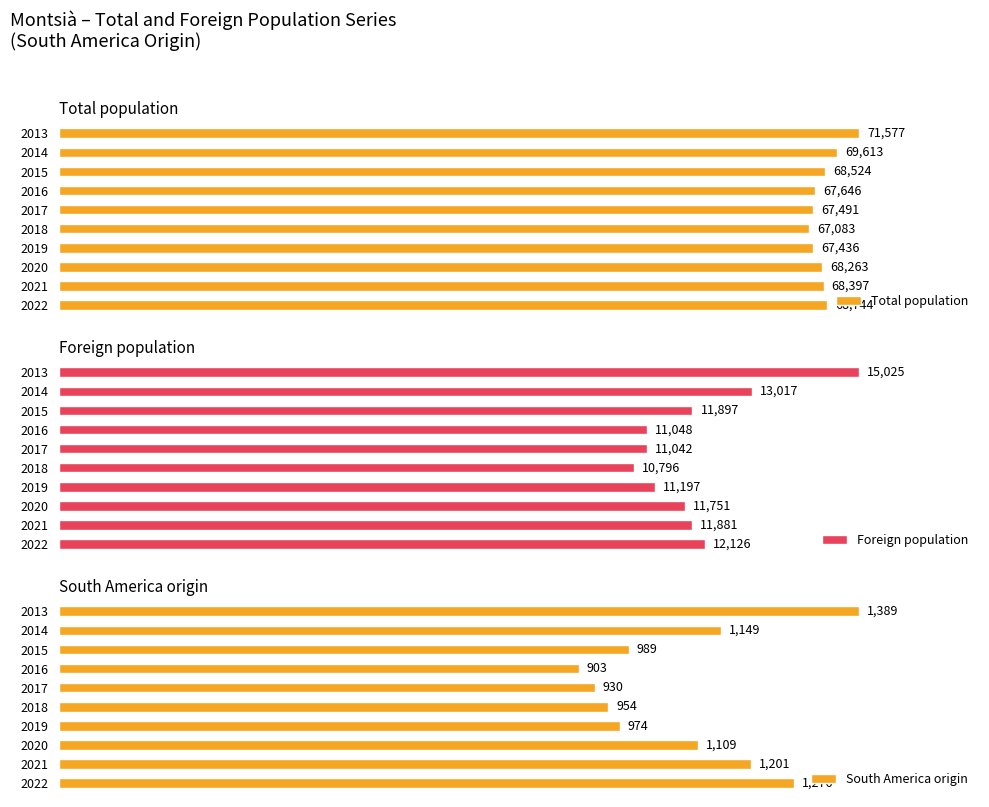

List the labels in order of Foreign population value, smallest first.

2018, 2017, 2016, 2019, 2020, 2021, 2015, 2022, 2014, 2013